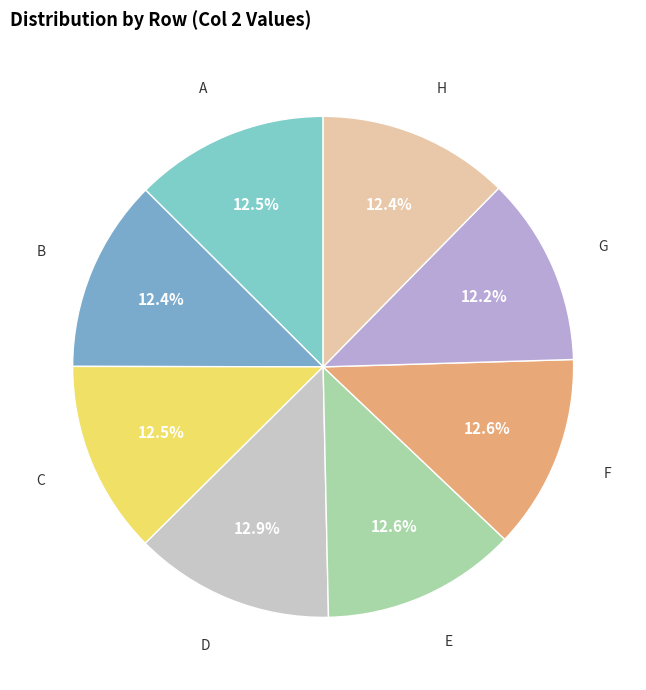

How many segments does this pie chart have?

8